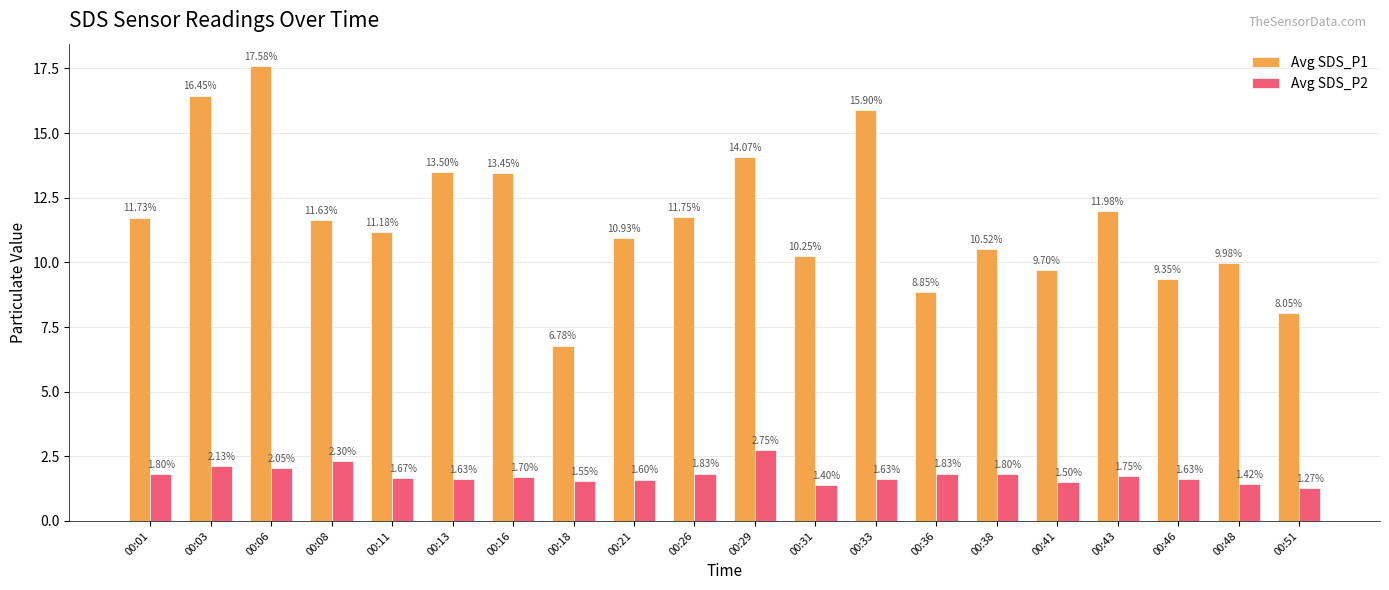

What is the greatest value displayed?

17.6